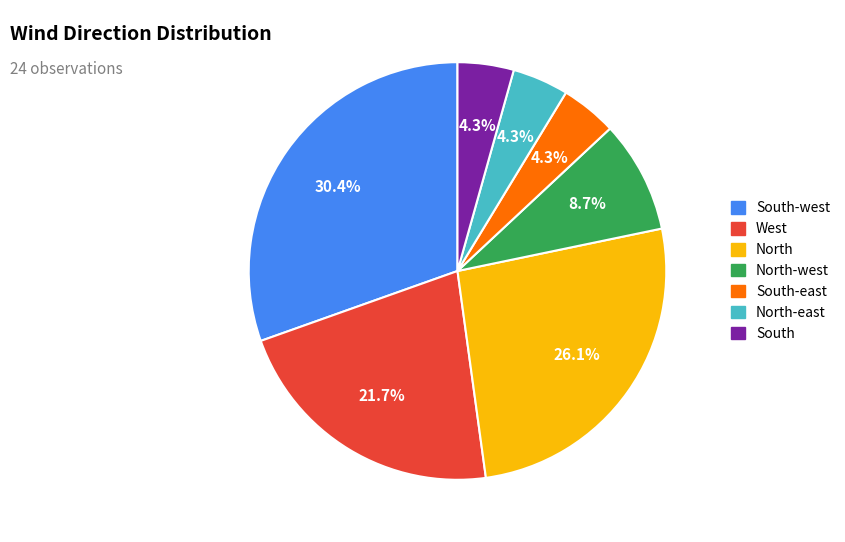

Does any single category account for the majority?

No